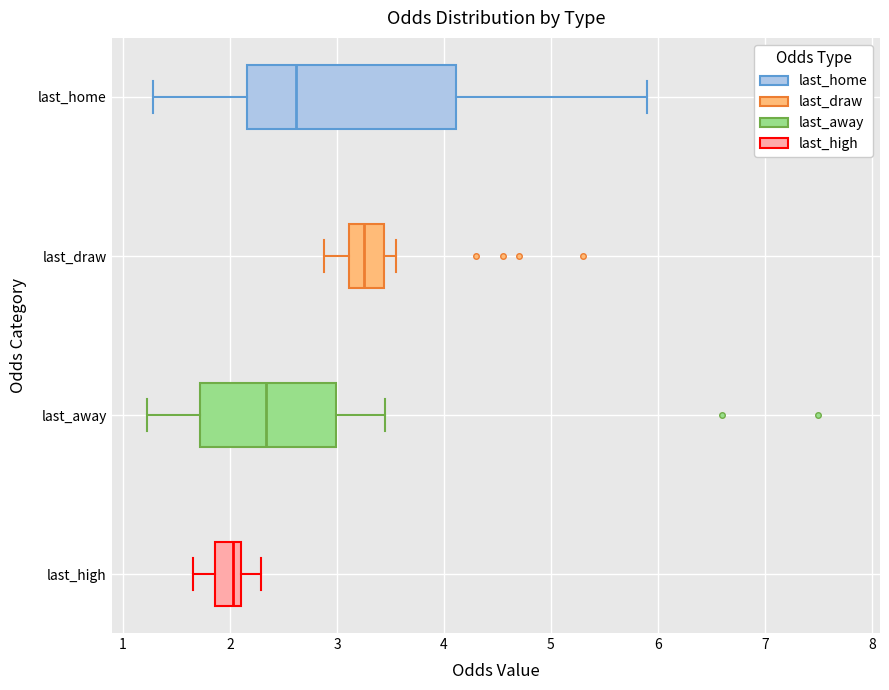

Which box's median line is the furthest to the left?

last_high